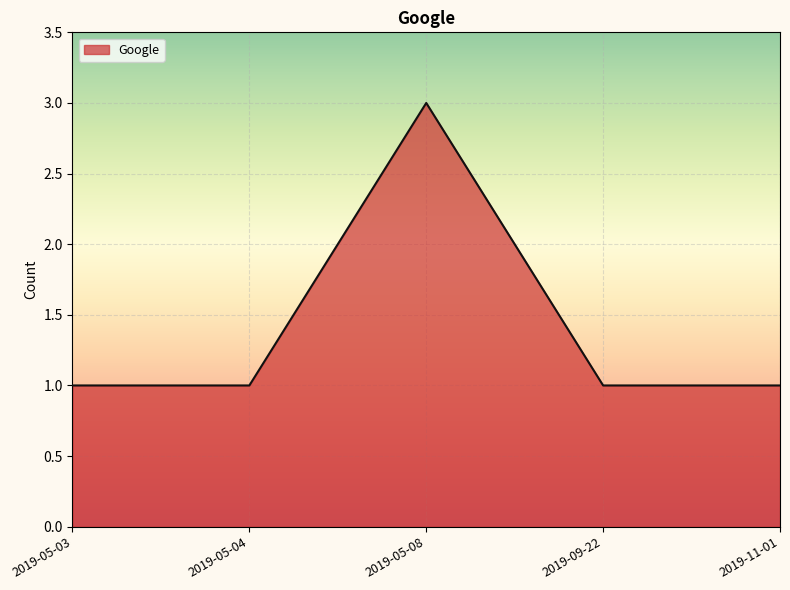

What is the minimum value shown in the chart?

1